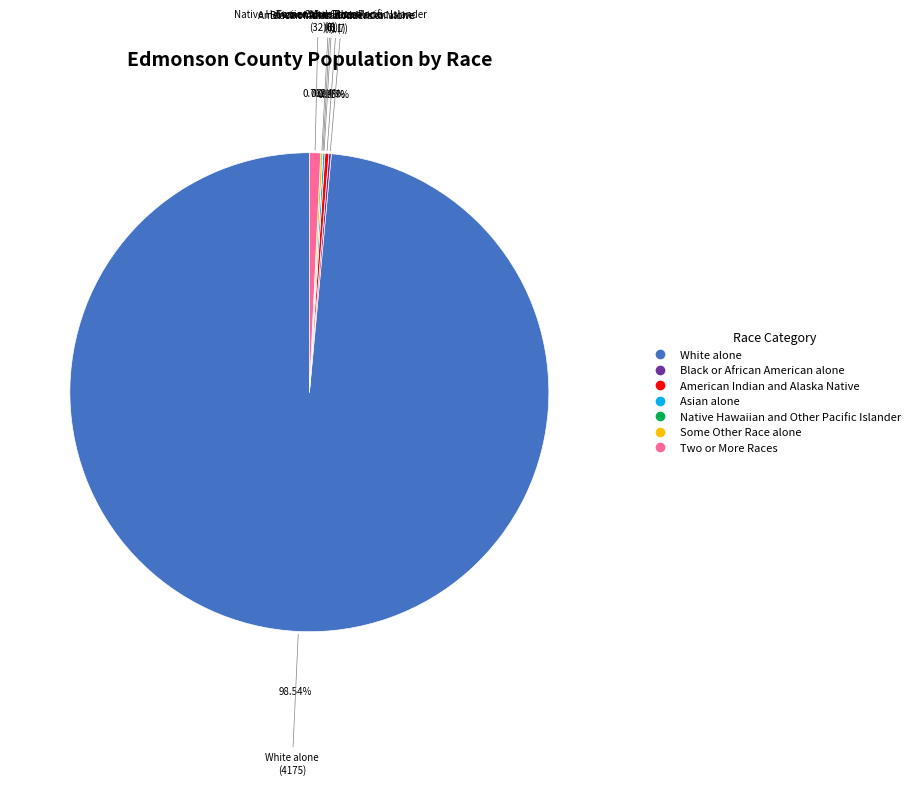

Which category has the biggest portion of the pie?

White alone